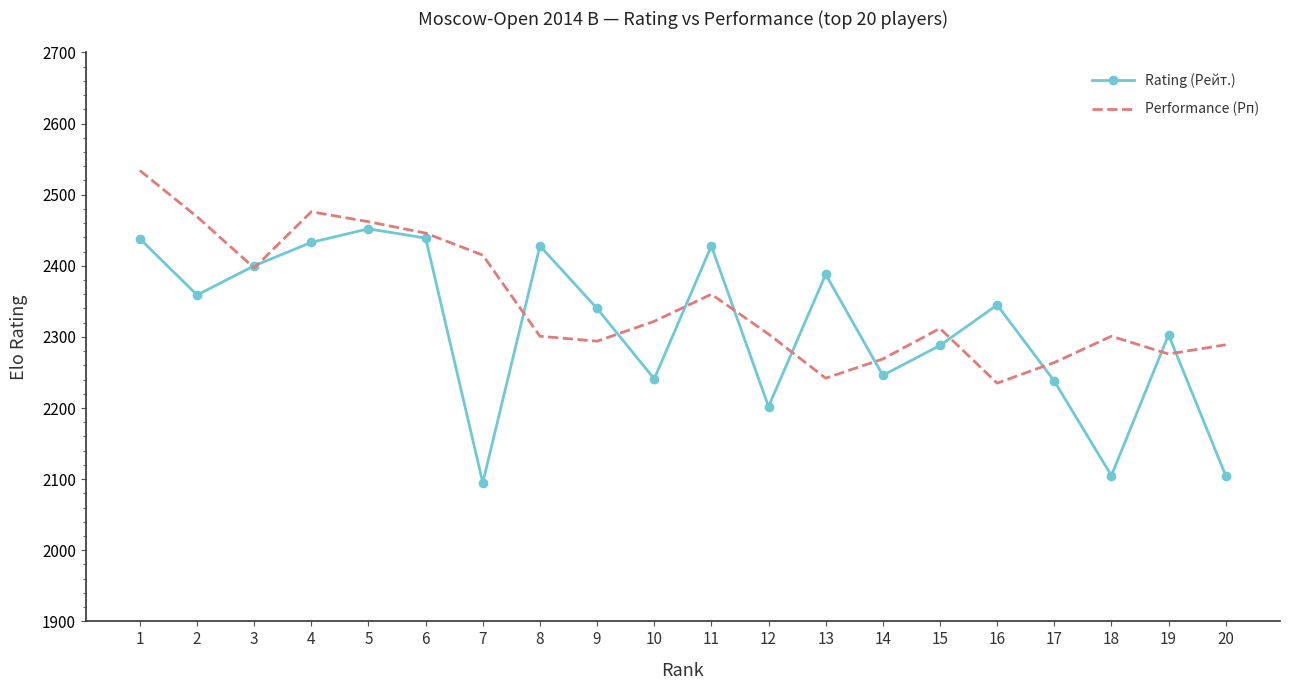

True or false: Rating (Рейт.) and Performance (Рп) intersect in this chart.

True